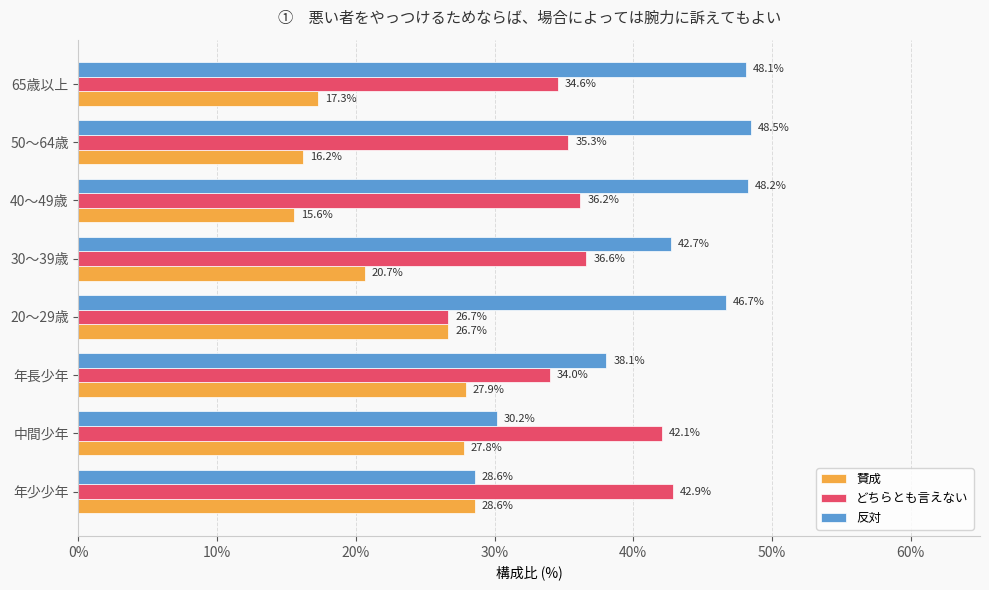

Which series has the widest spread of values?

反対